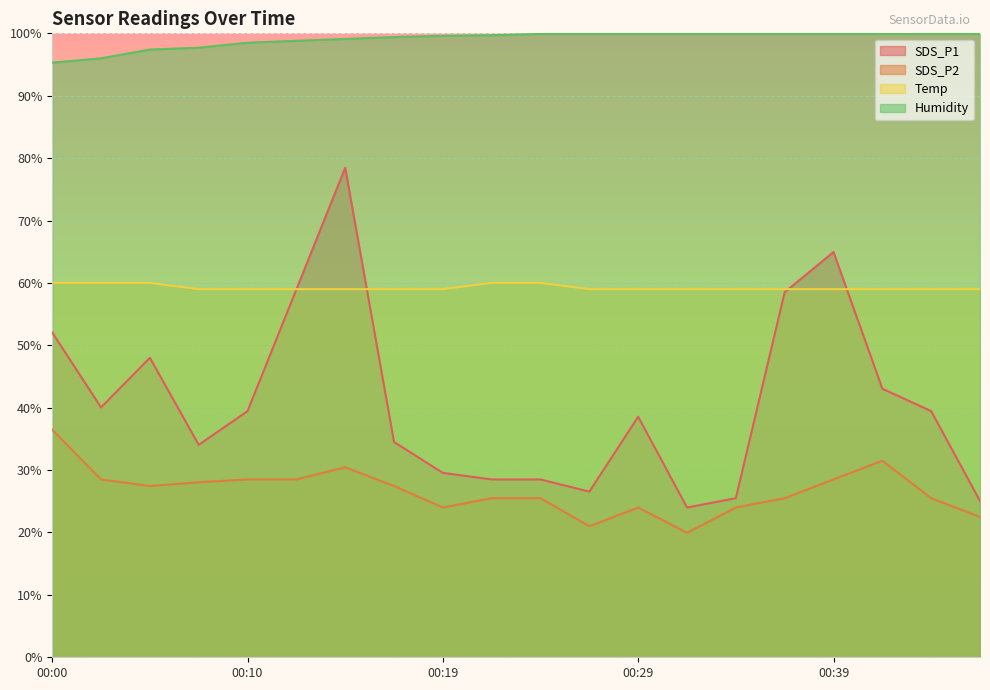

Is it true that SDS_P2 equals 28.5 at 00:12?

True